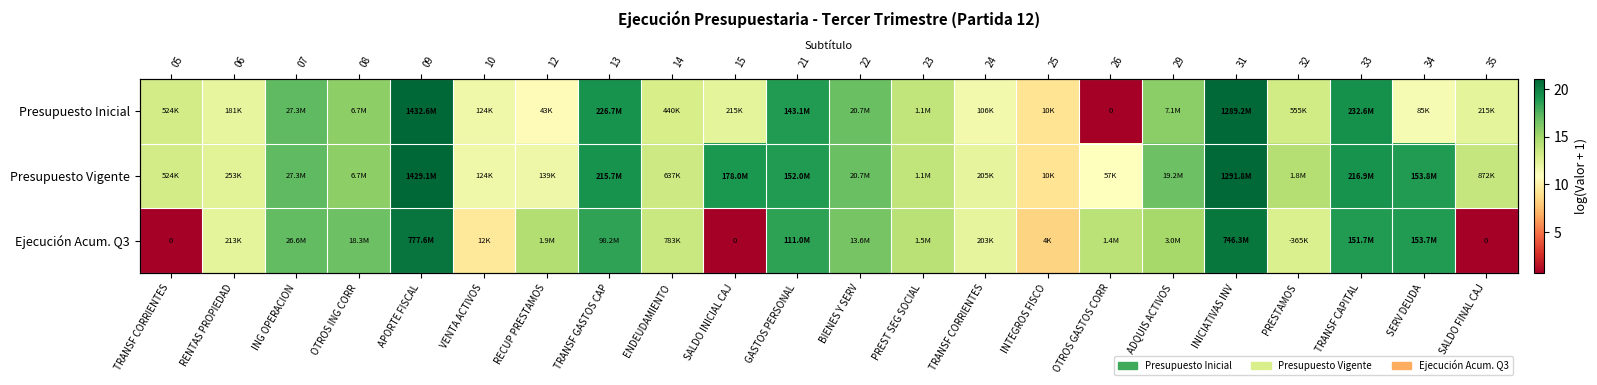

The Ejecución Acum. Q3 series shows 9.7 at PREST SEG SOCIAL. True or false?

False